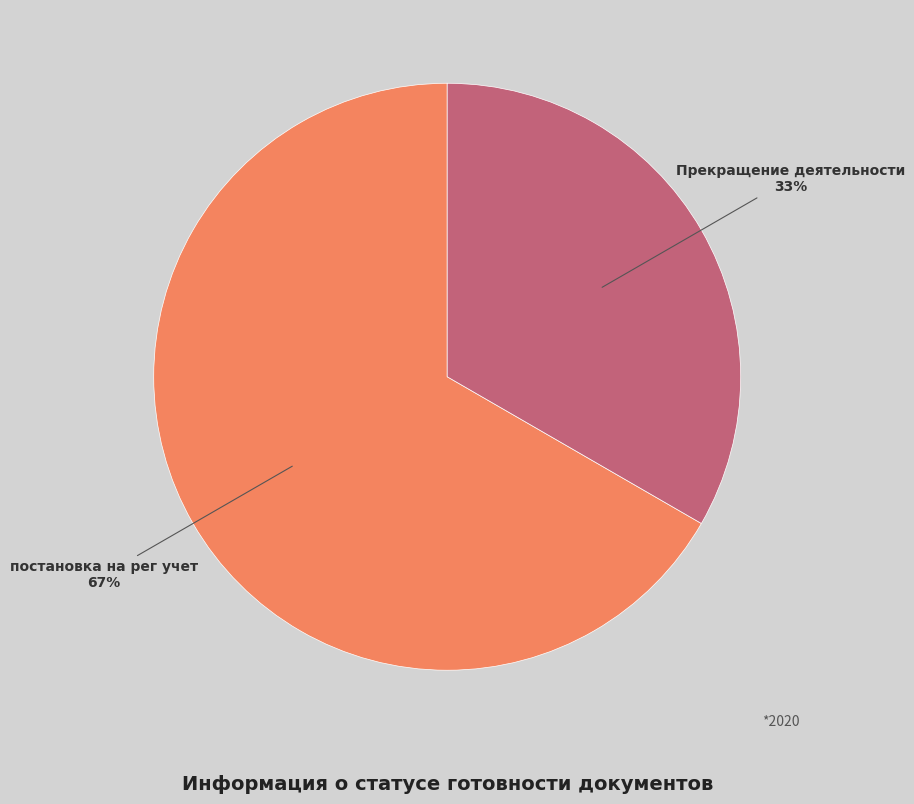

To the nearest percent, what is the average slice percentage?

50%